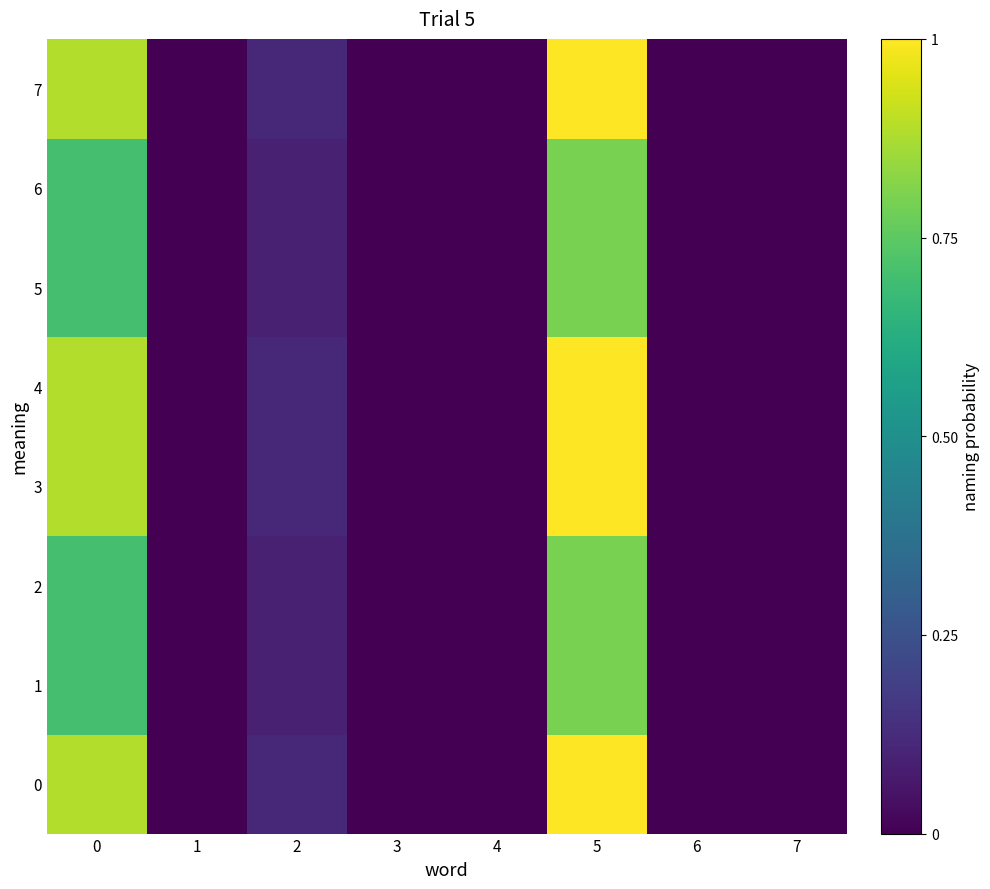

At which category is the sum across all series the highest?

5